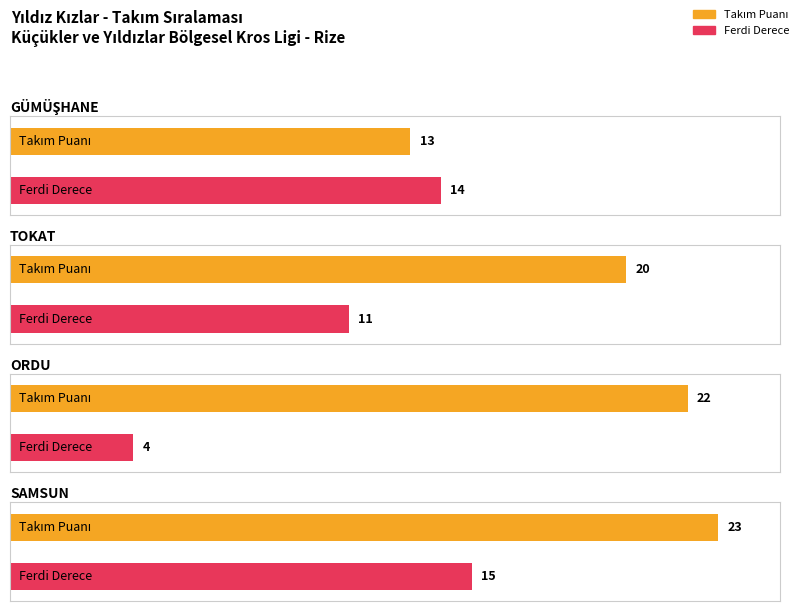

The value of Takım Puanı at TOKAT GENÇLİK SPOR is 28. True or false?

False